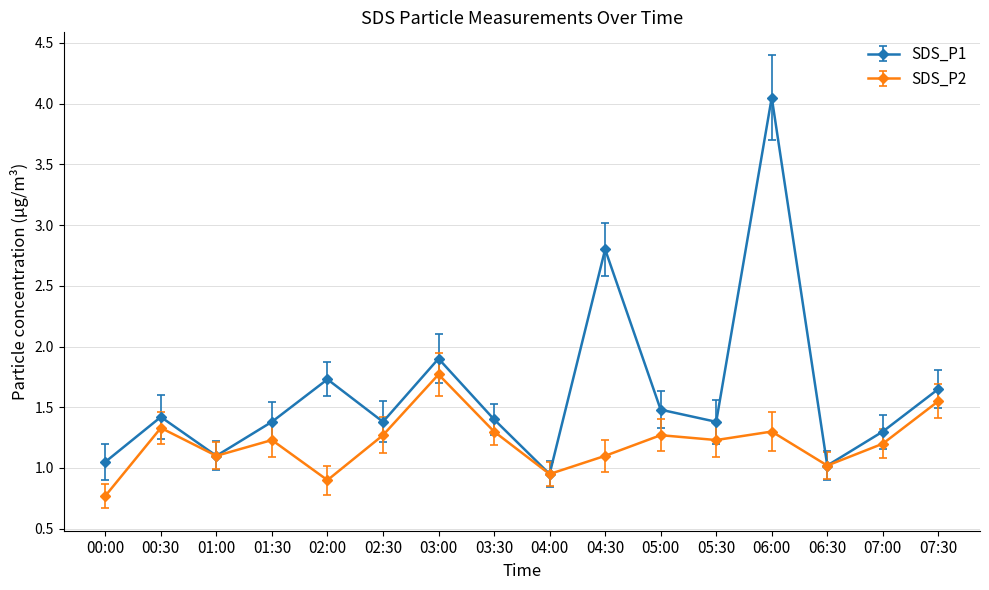

What is the total value across all series at 04:00?

1.9